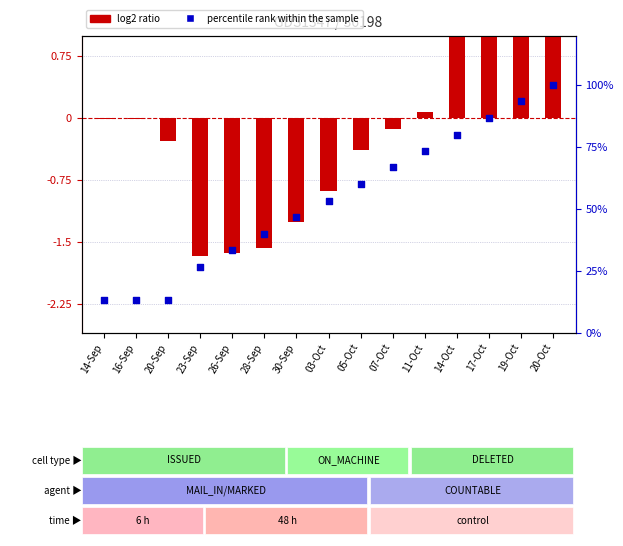

Which series contains the lowest Y value?

log2 ratio